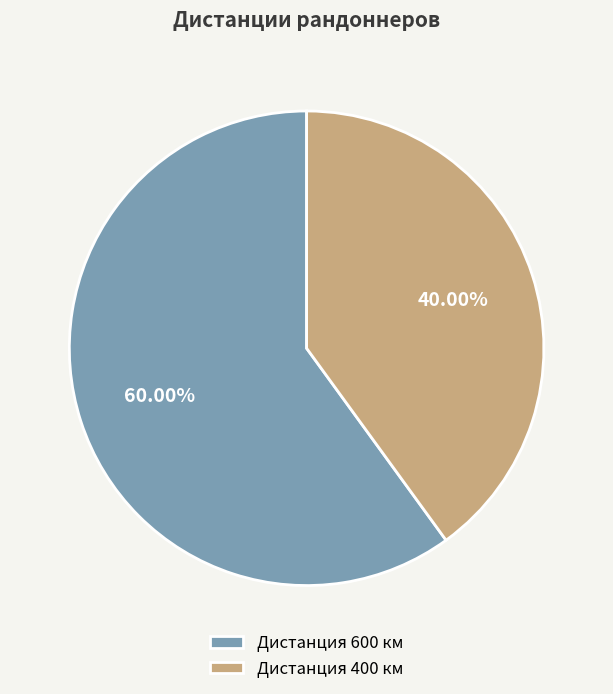

Does any single category account for the majority?

Yes